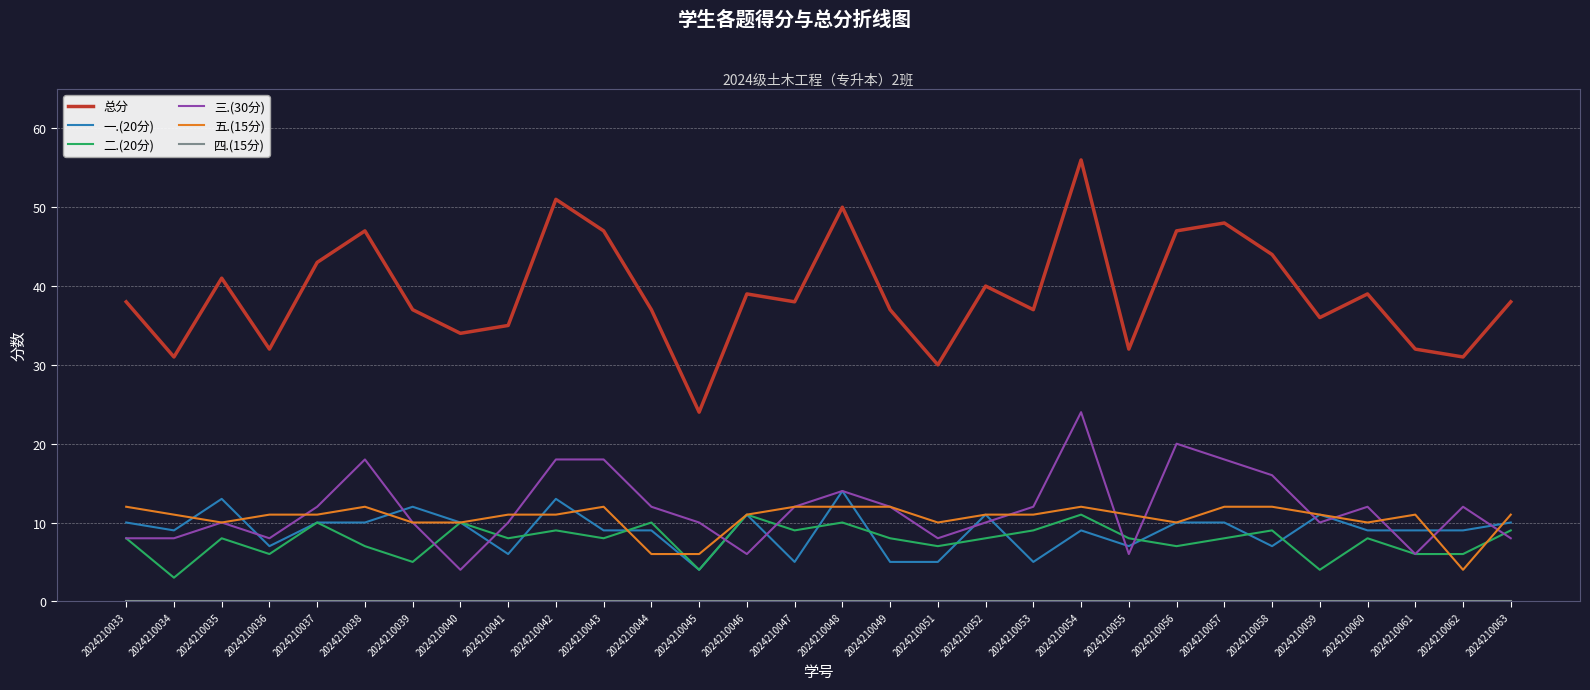

At which category is the sum across all series the highest?

2024210054